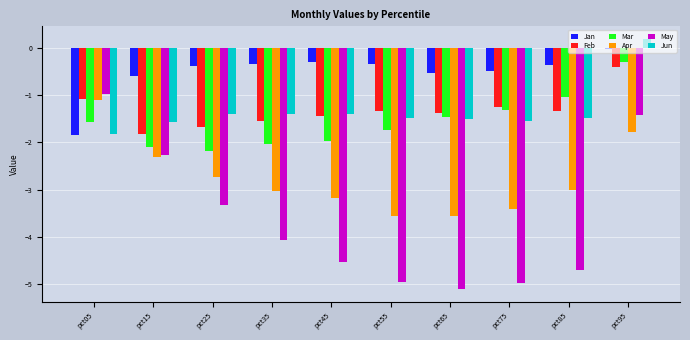

At which label is Feb closest to -1?

pct05